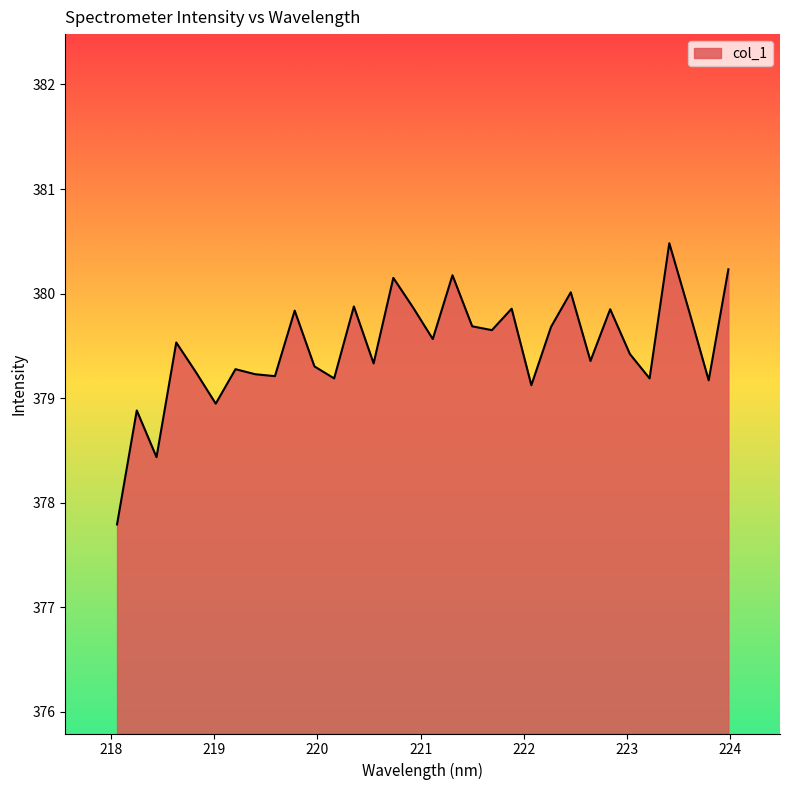

How many interior local peaks (higher than both neighbors) does the data have?

11